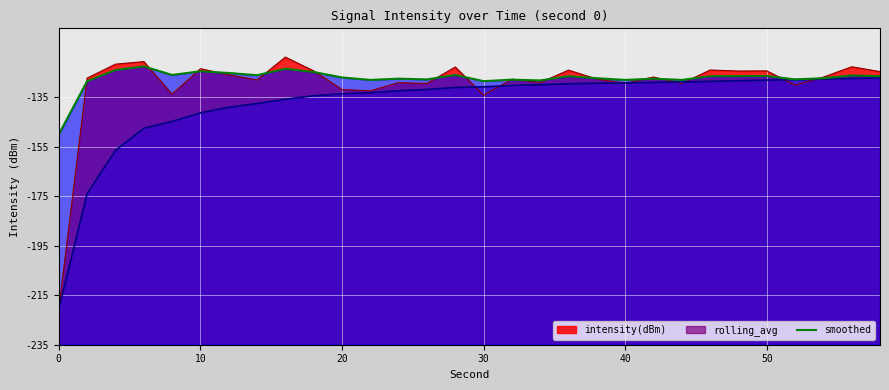

Is it true that smoothed equals 107.5 at 24?

True